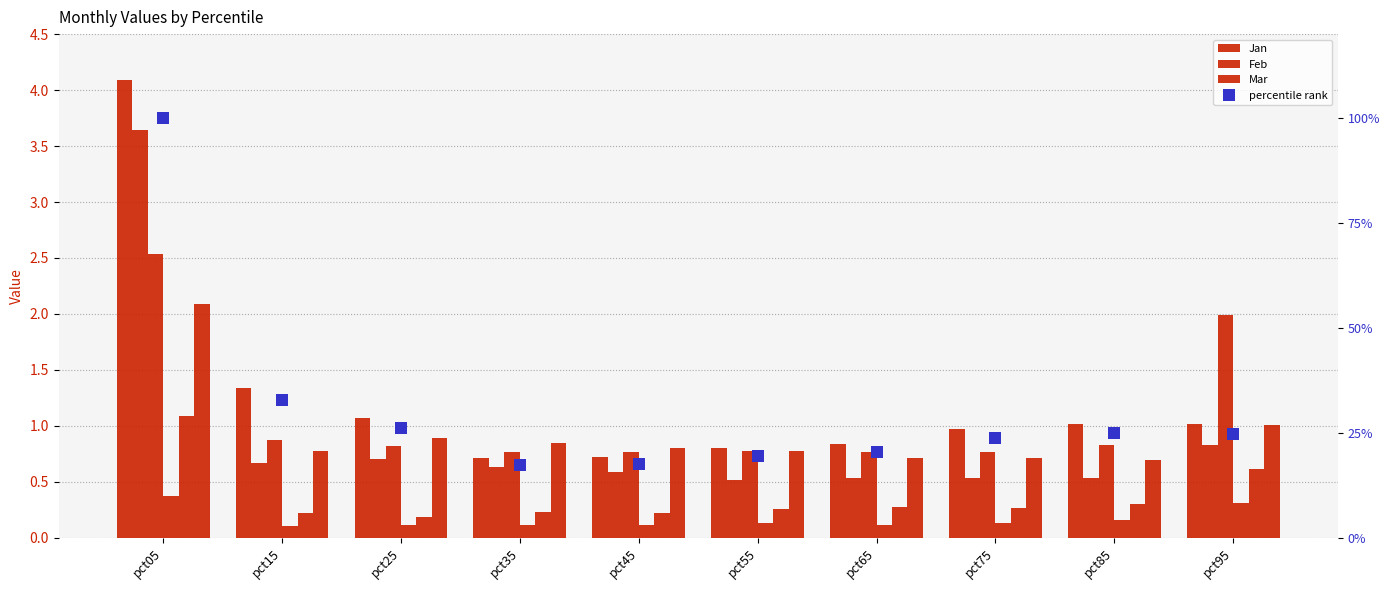

How many groups of bars are there?

10